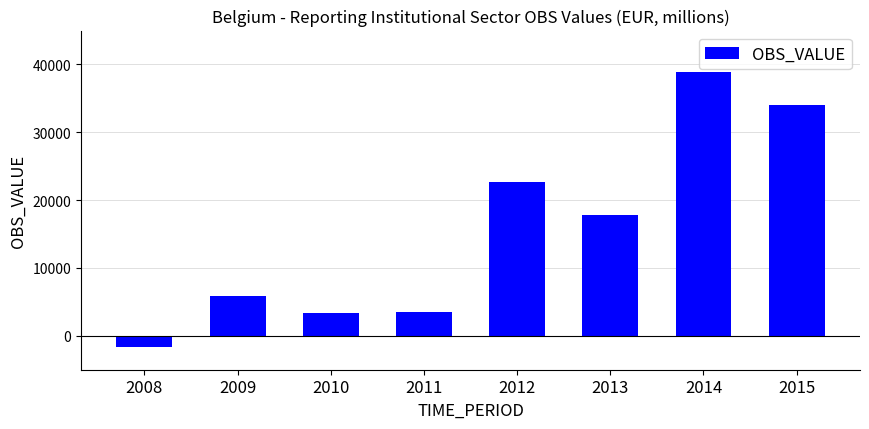

True or false: the data shows 17831.3 at 2013.

True